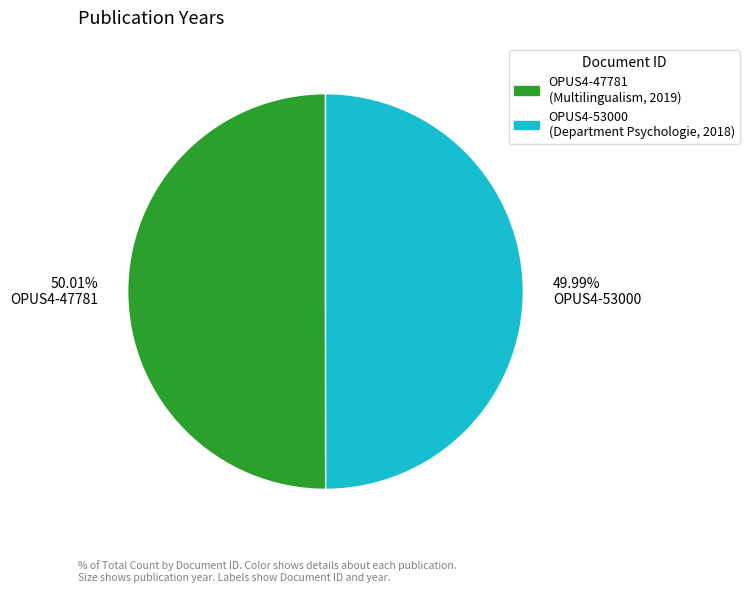

Approximately how many times larger is the value at 49.99% OPUS4-53000 compared to 50.01% OPUS4-47781?

1.0